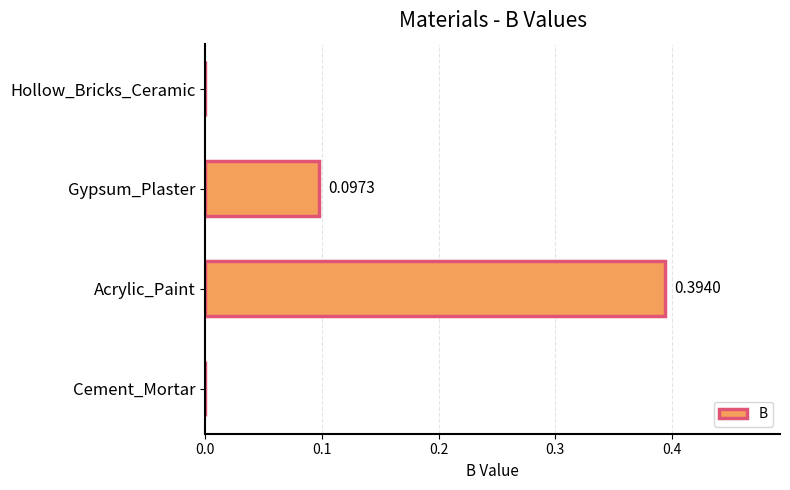

What is the sum of the values at Acrylic_Paint and Gypsum_Plaster?

0.5